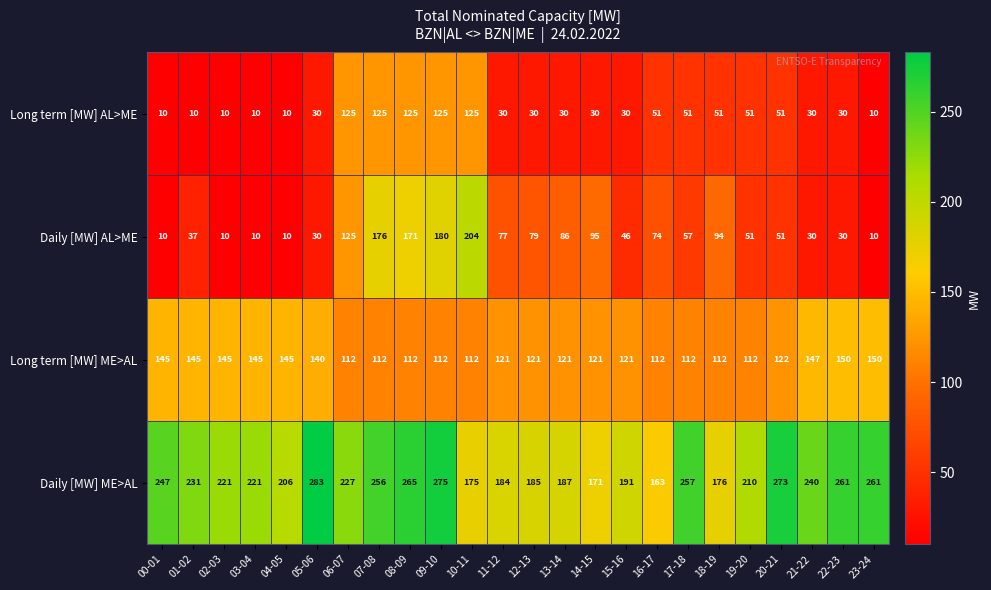

At how many categories does at least one series exceed 96?

24